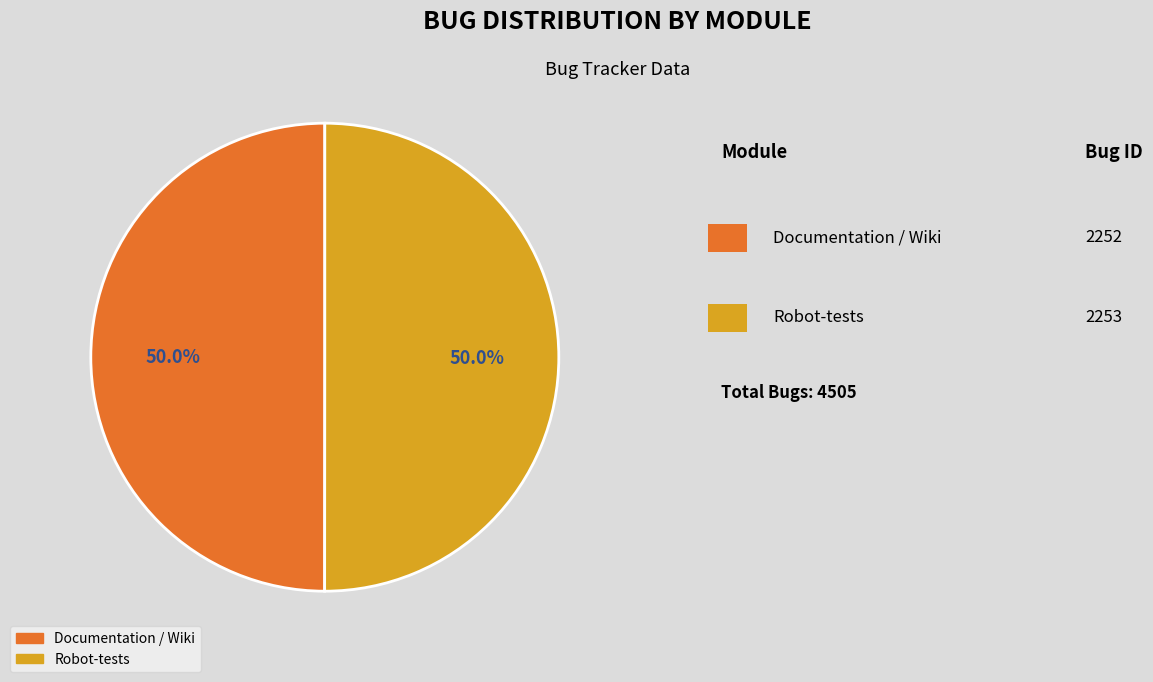

Approximately how many times larger is the value at Robot-tests compared to Documentation / Wiki?

1.0